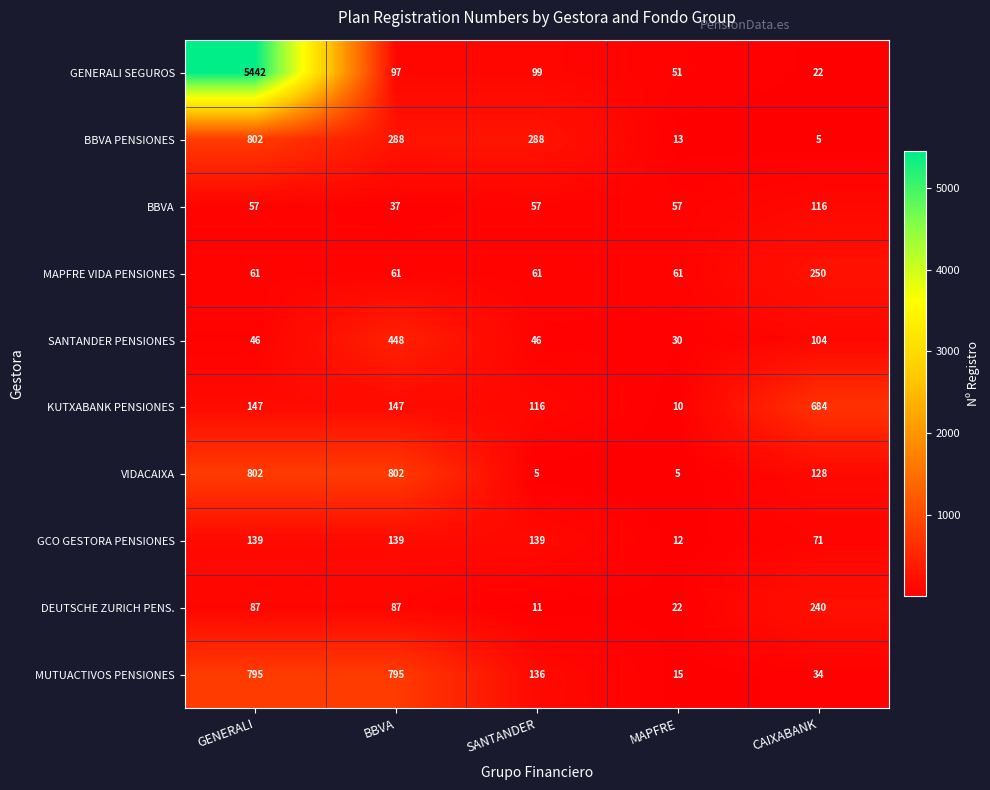

What is the minimum value shown in the chart?

5